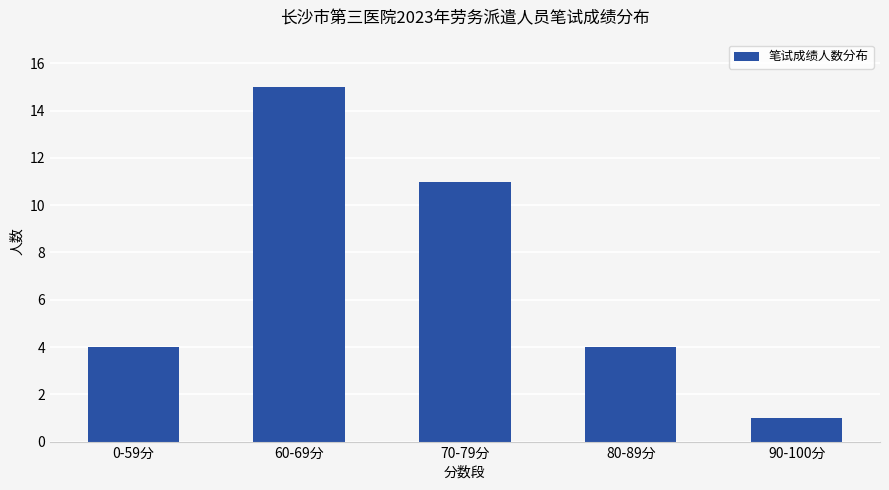

How many bars are there in total?

5